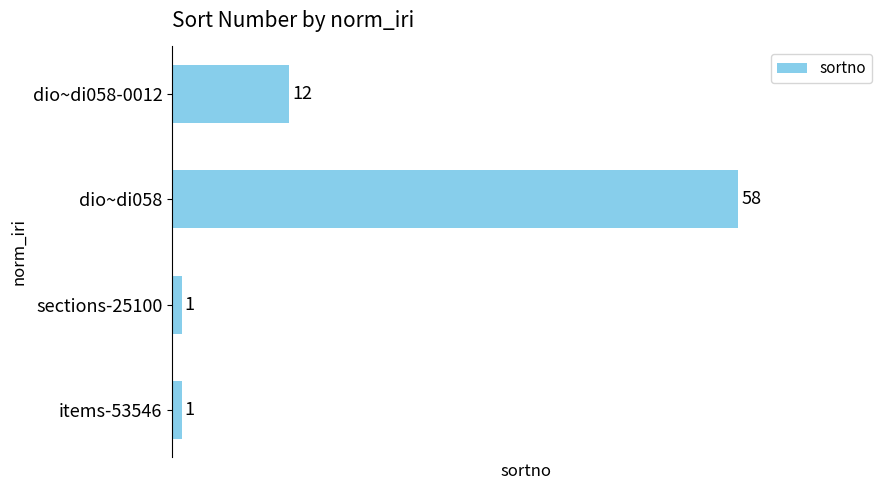

Reading bottom to top, list all the values displayed in this chart.

1	1	58	12